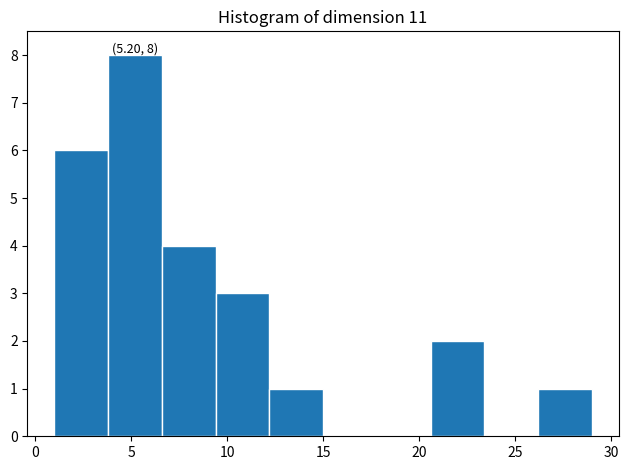

Over which range of the x-axis is the bar tallest?

3.8 to 6.6